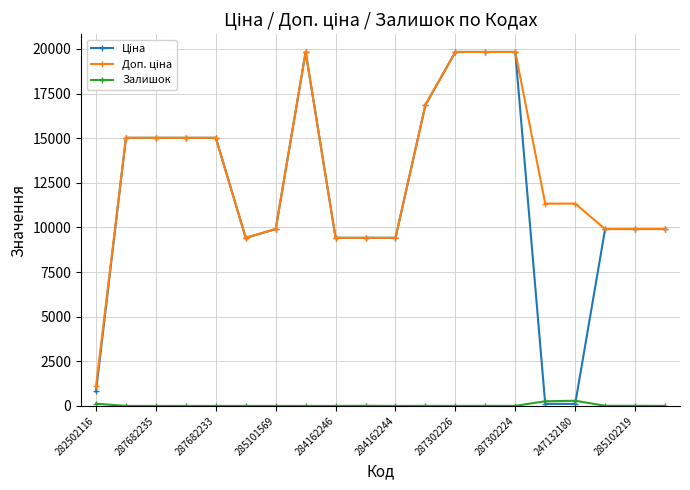

What is the greatest value displayed?

19831.1